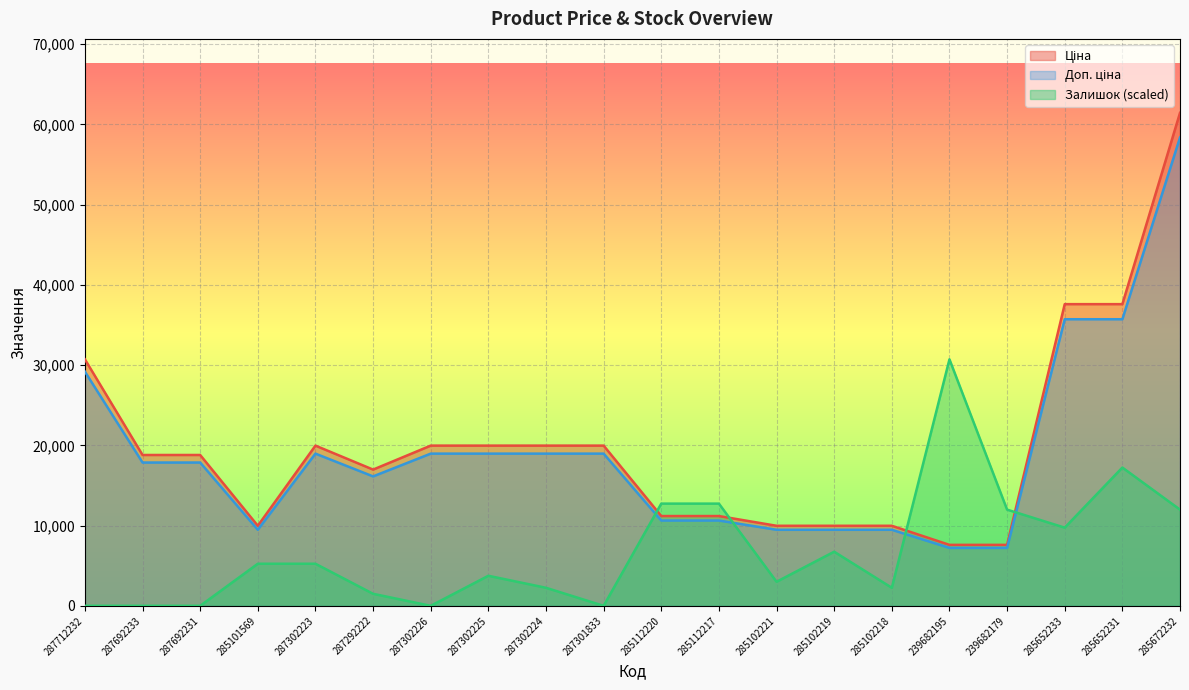

Which category has the lowest value in the Доп. ціна series?

239682195